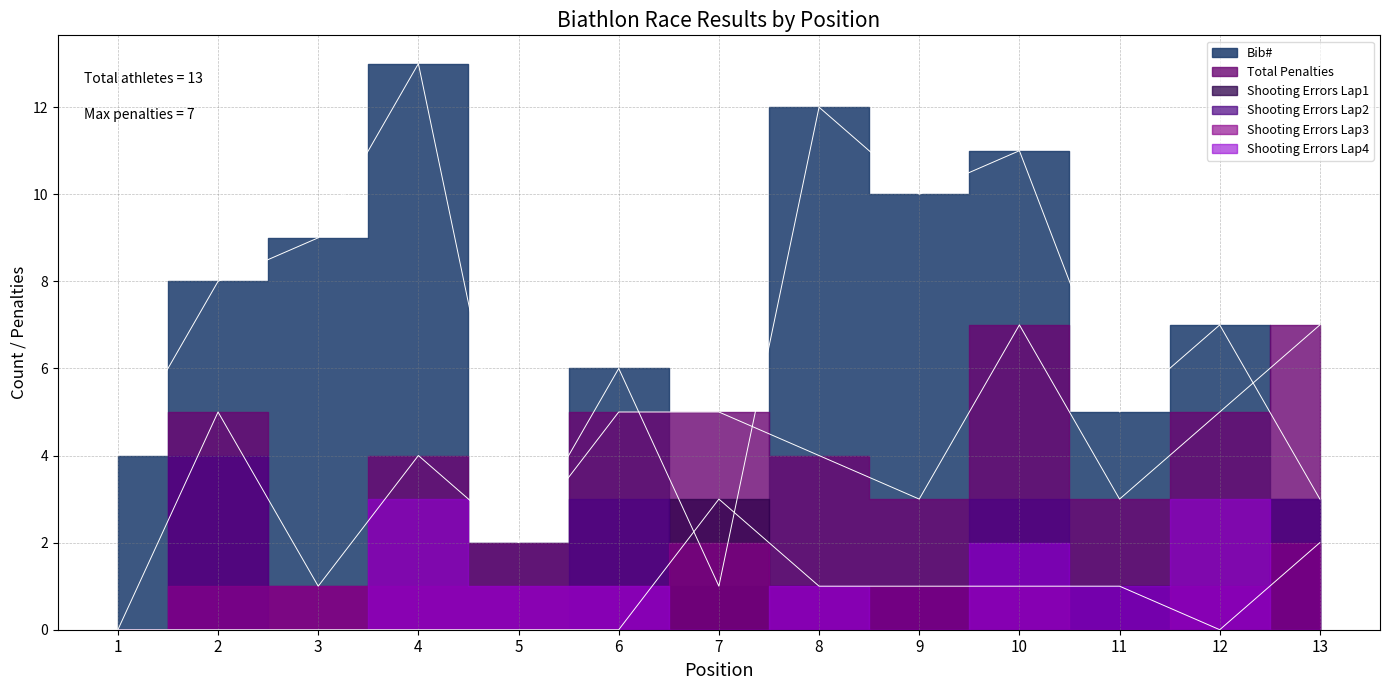

In Bib#, how many points are lower than both neighbors (excluding endpoints)?

4